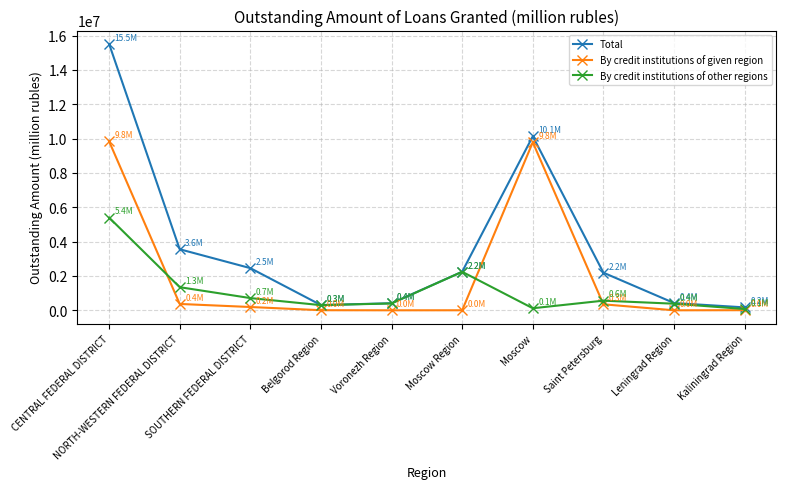

What is the difference between the By credit institutions of other regions values at Saint Petersburg and NORTH-WESTERN FEDERAL DISTRICT?

784629